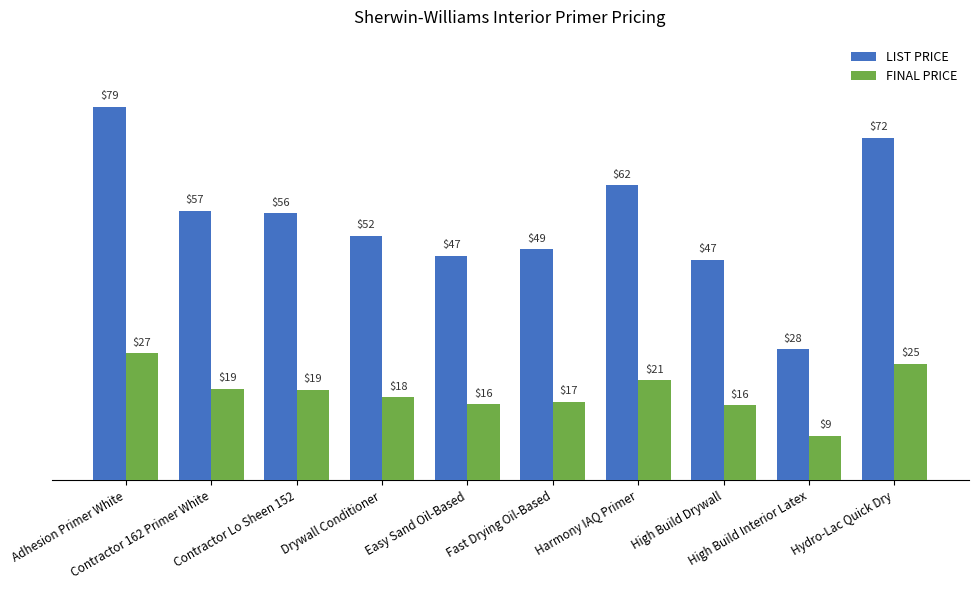

What is the approximate value of FINAL PRICE at Harmony IAQ Primer?

21.2